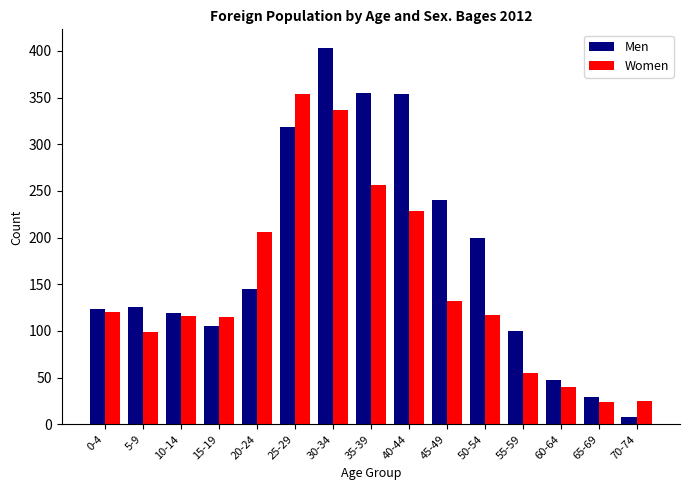

At which label is Men closest to 205?

50-54